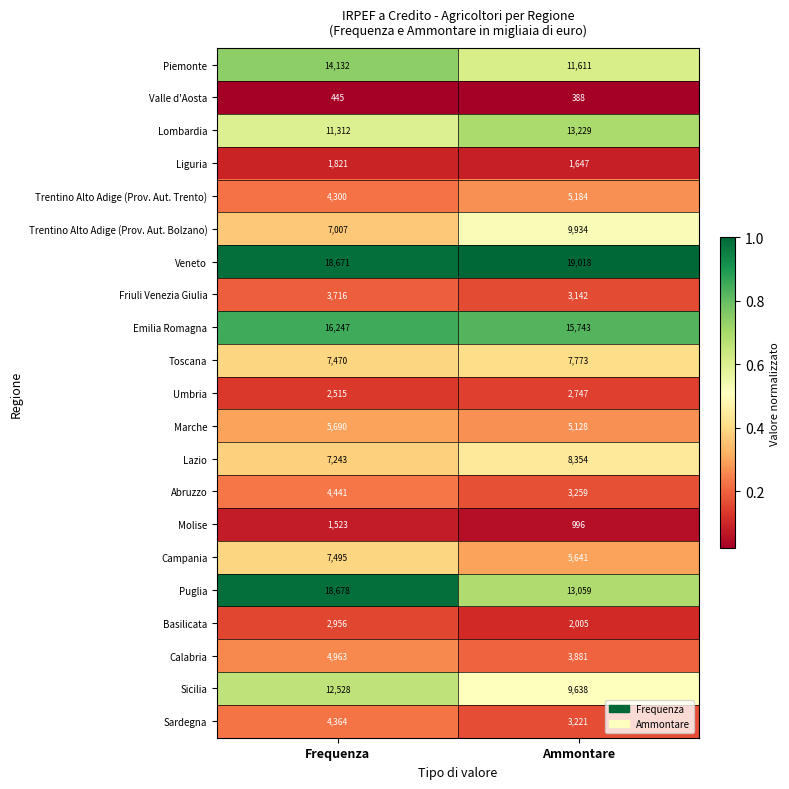

What is the lowest value of the Valle d'Aosta series?

388